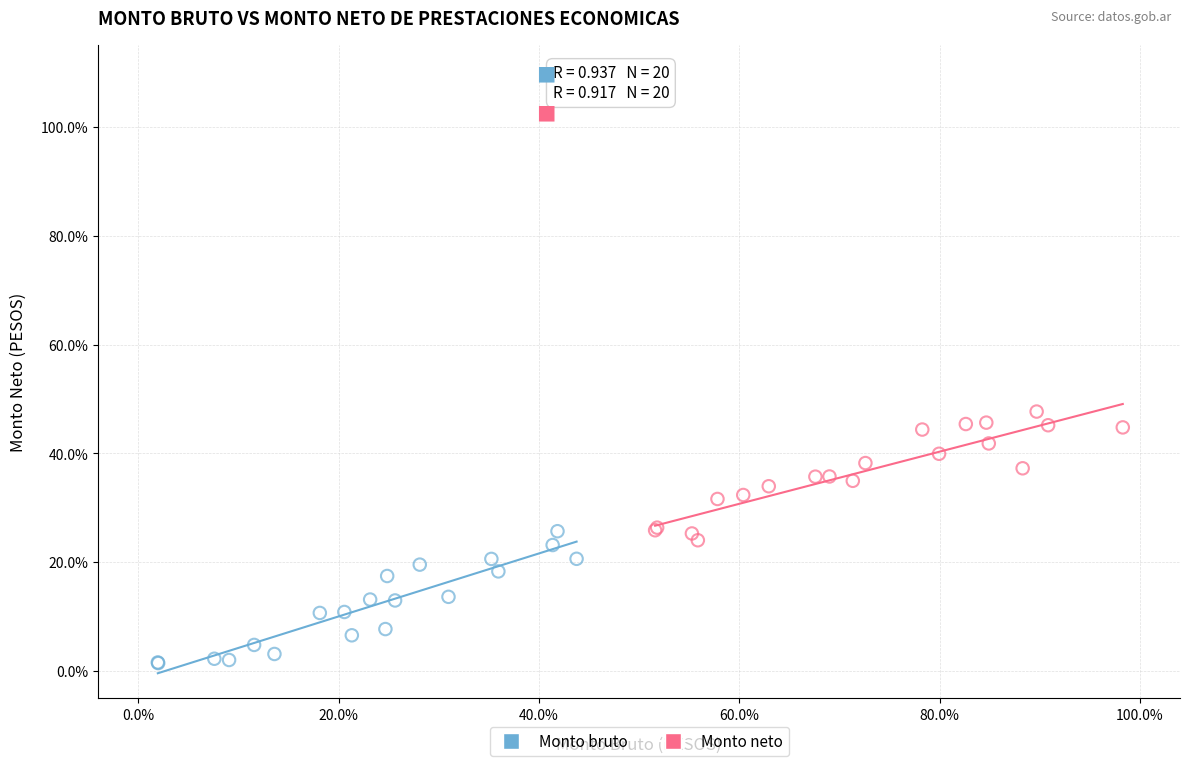

Which series contains the lowest Y value?

Monto bruto